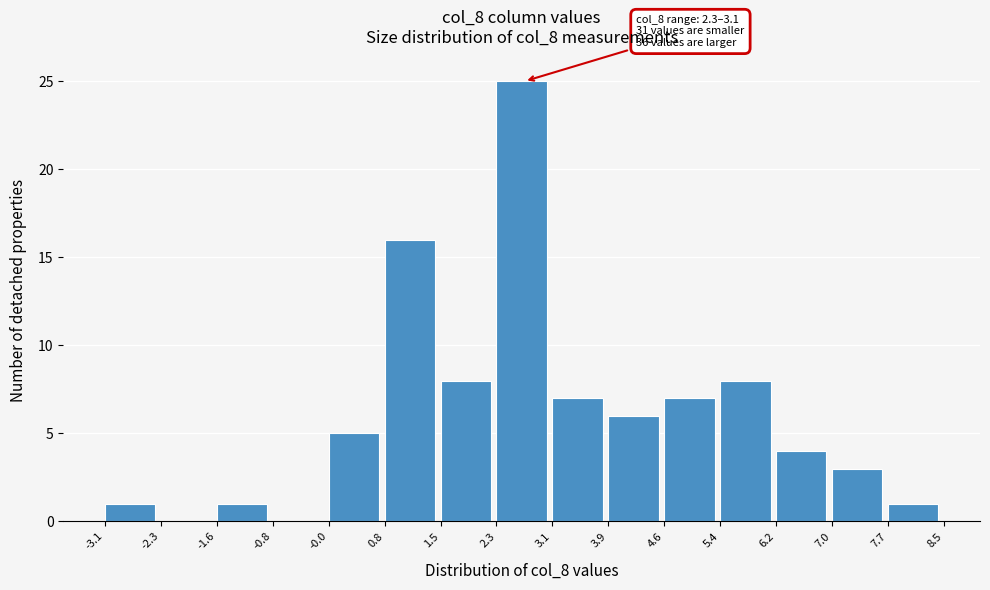

Over which range of the x-axis is the bar tallest?

2.3 to 3.1